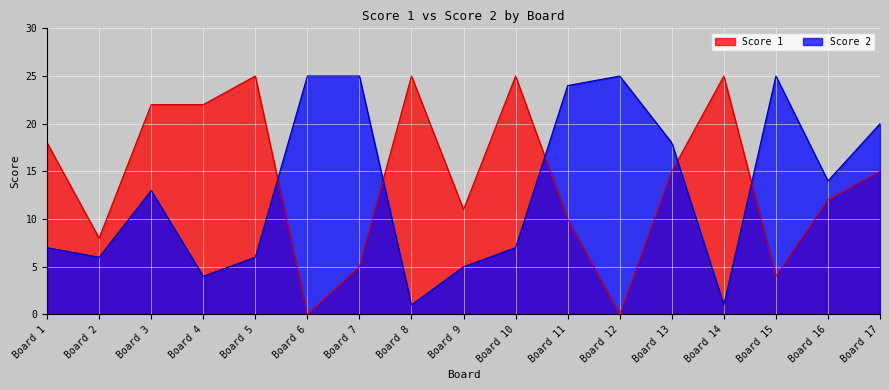

True or false: Score 1 has a value of 25 at Board 14.

True